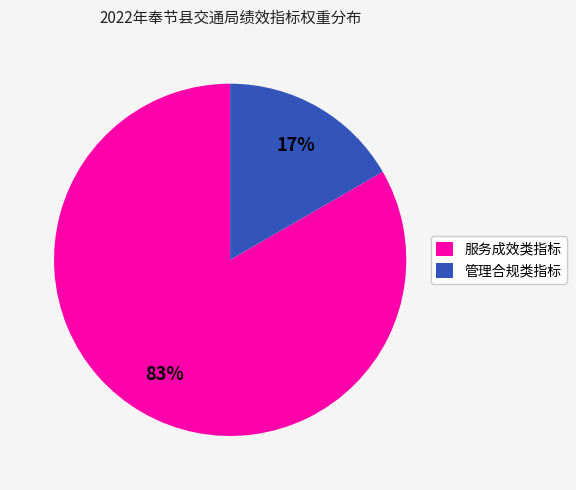

How many segments does this pie chart have?

2